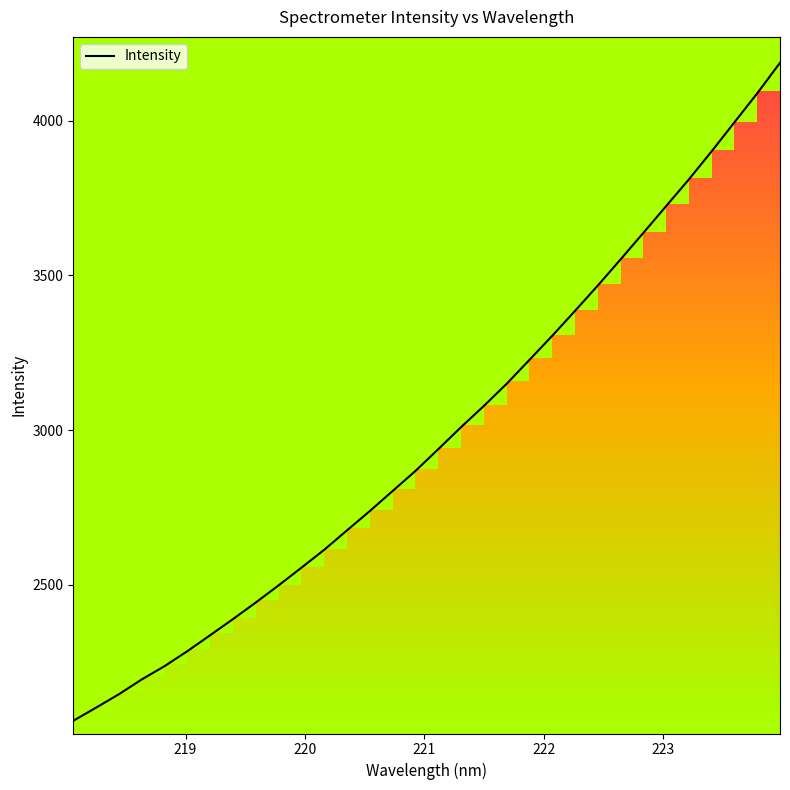

What is the smallest value displayed?

2059.7